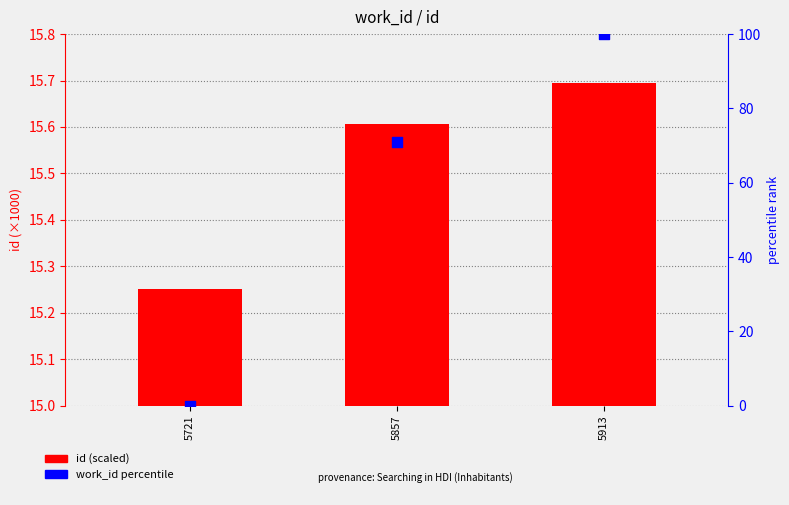

Is the value of work_id percentile at 5721 greater than the value of id (×1000) at 5913?

No